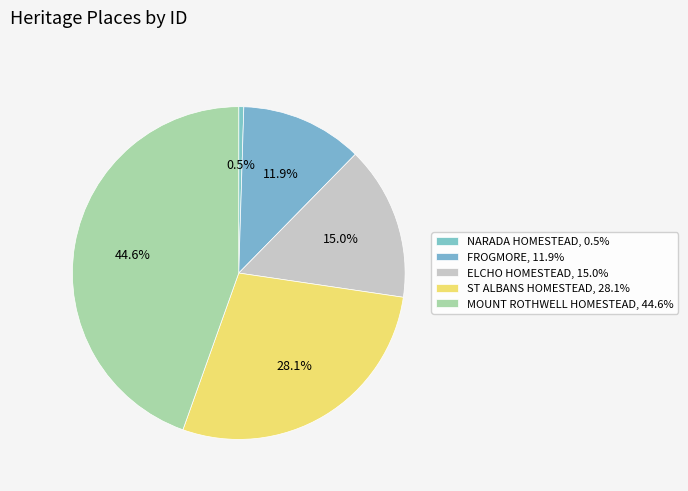

What percentage is NOT represented by ELCHO HOMESTEAD?

85.0%